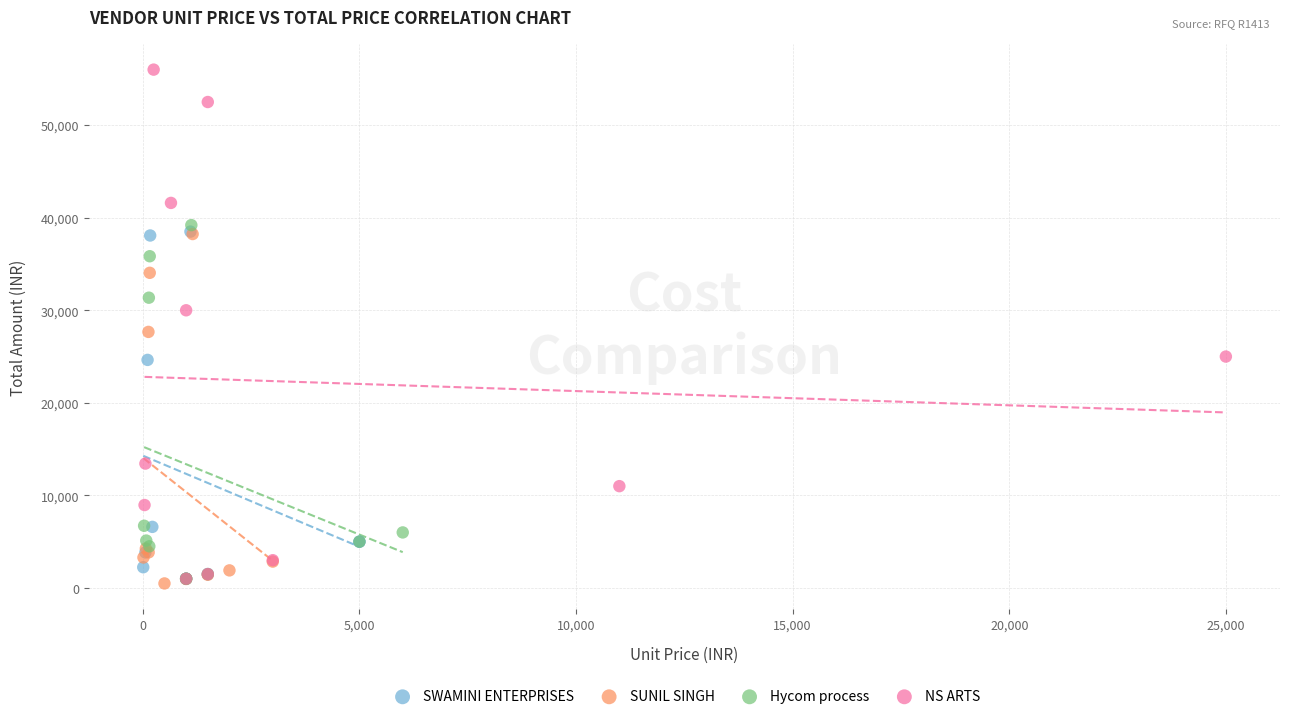

Which series reaches the maximum Y coordinate?

NS ARTS